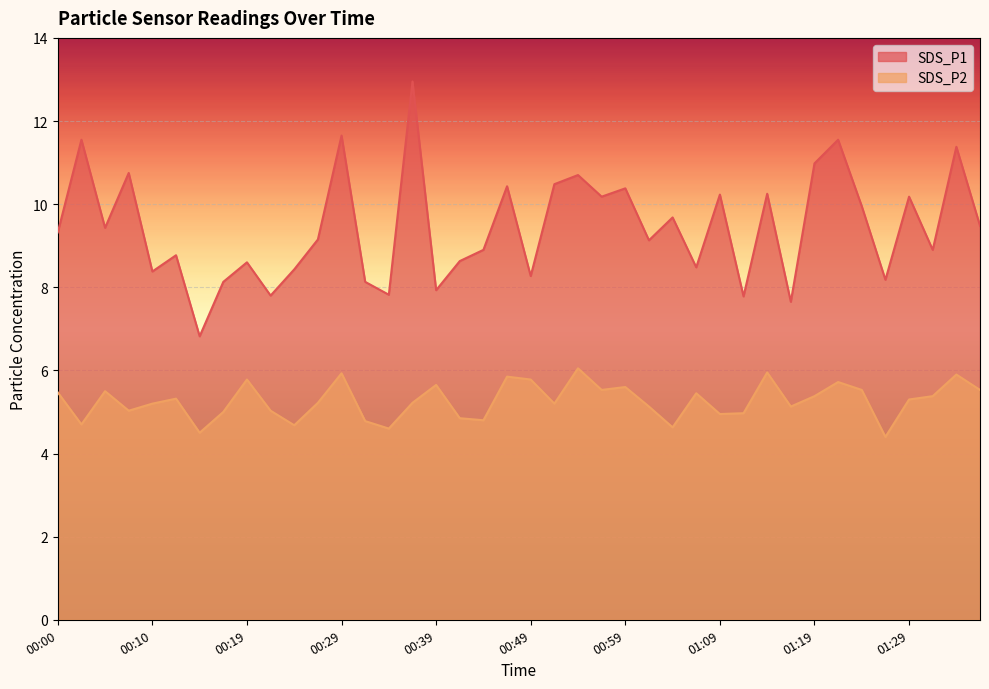

Where does the SDS_P1 series first go above 9?

00:00